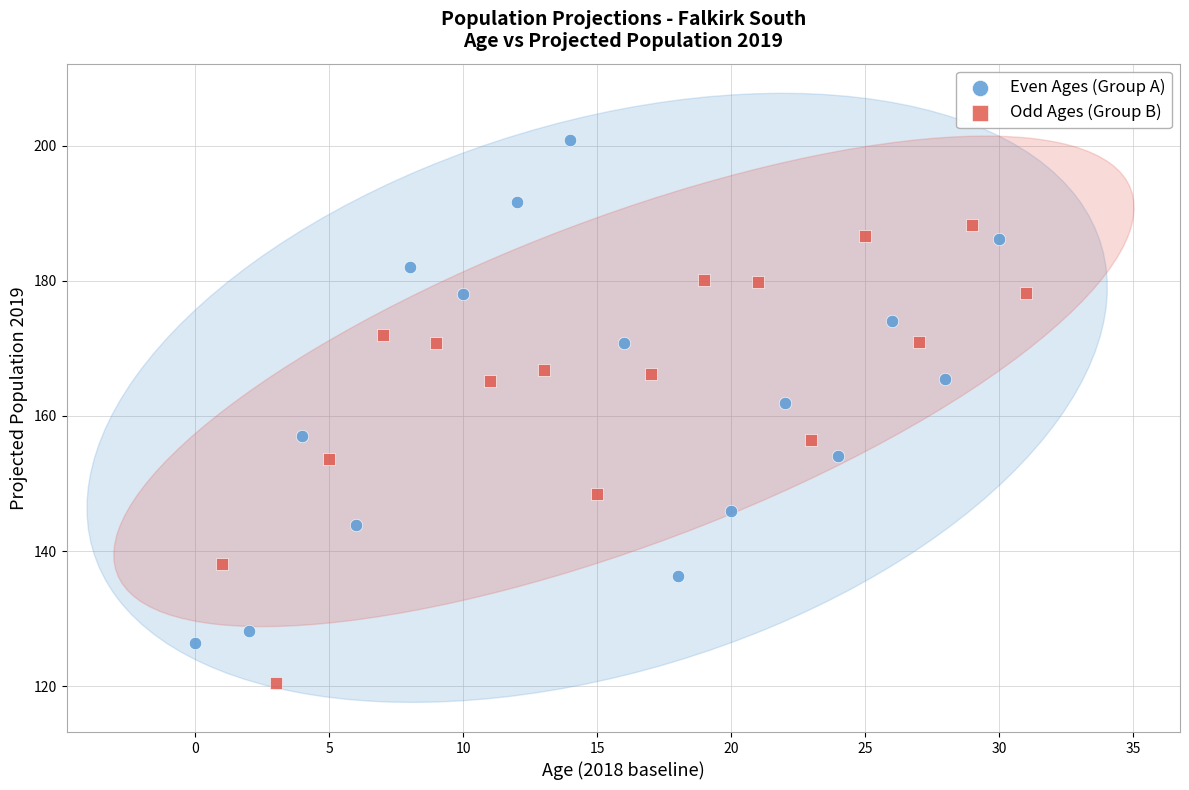

Which series has the widest spread of Y values?

Even Ages (Group A)